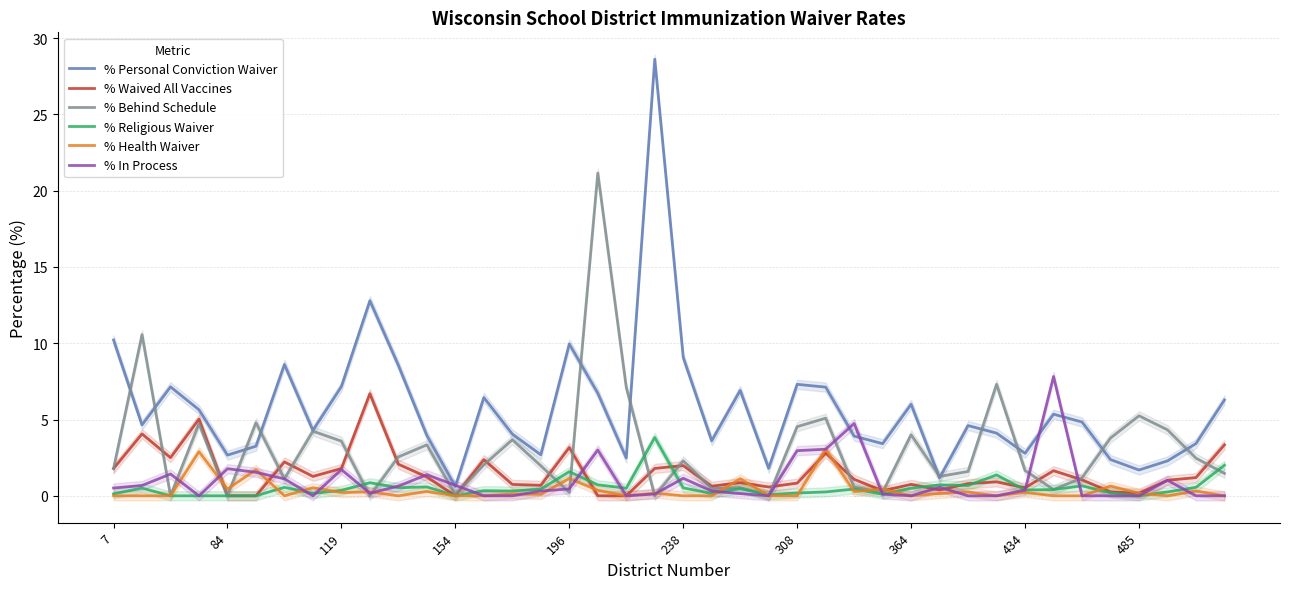

What is the spread (max minus min) of values at 27?

3.3